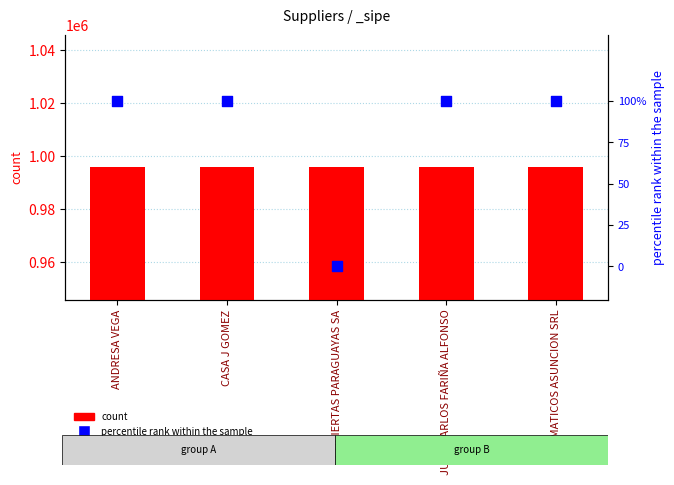

Which series has the widest spread of Y values?

count